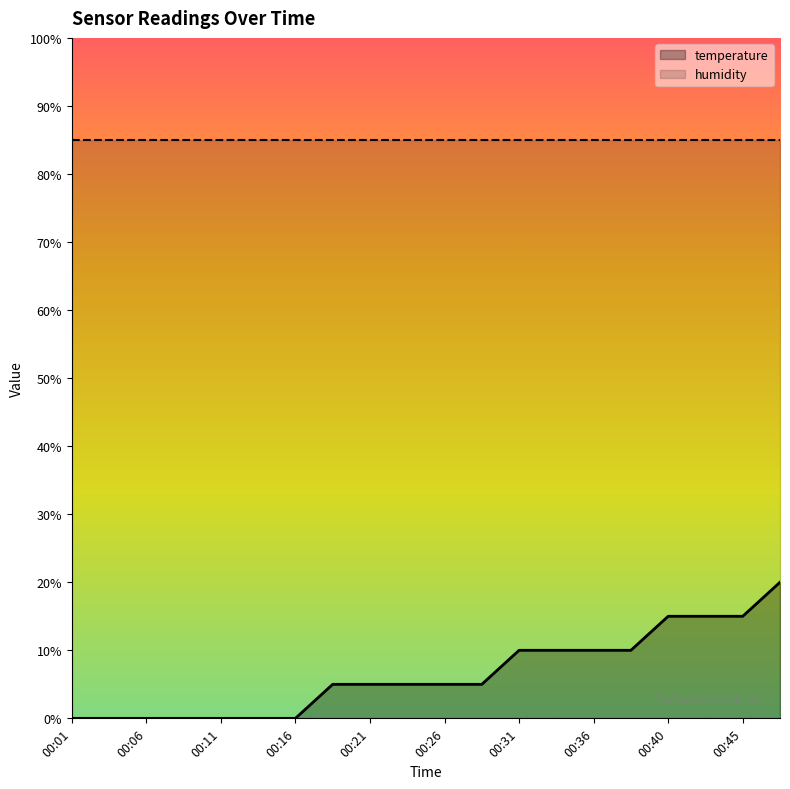

What is the difference between the maximum and minimum values?

20.0